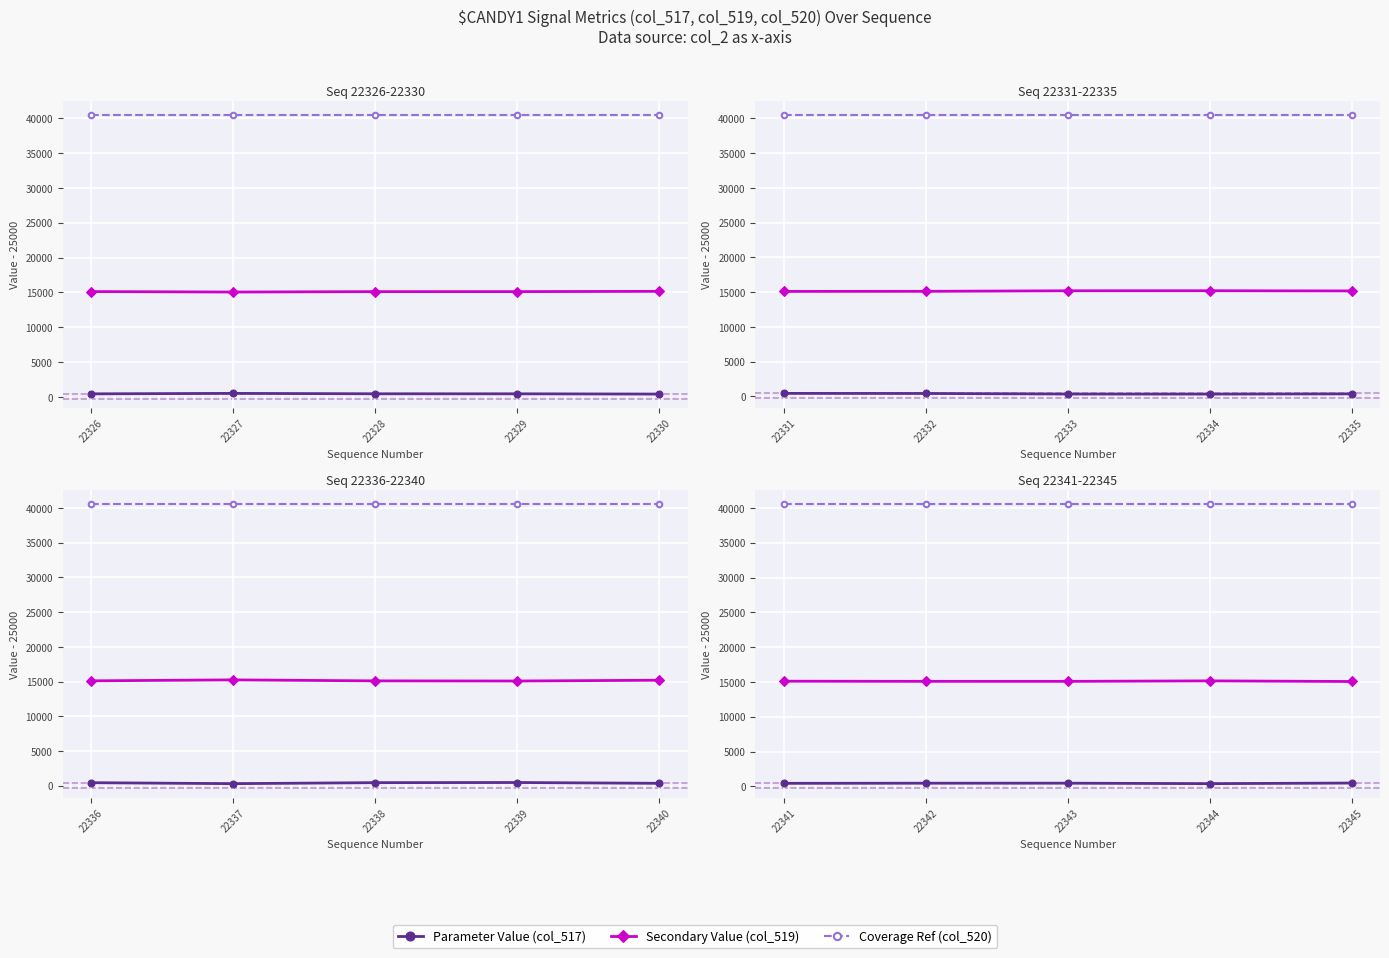

Count the number of categories in the chart.

5